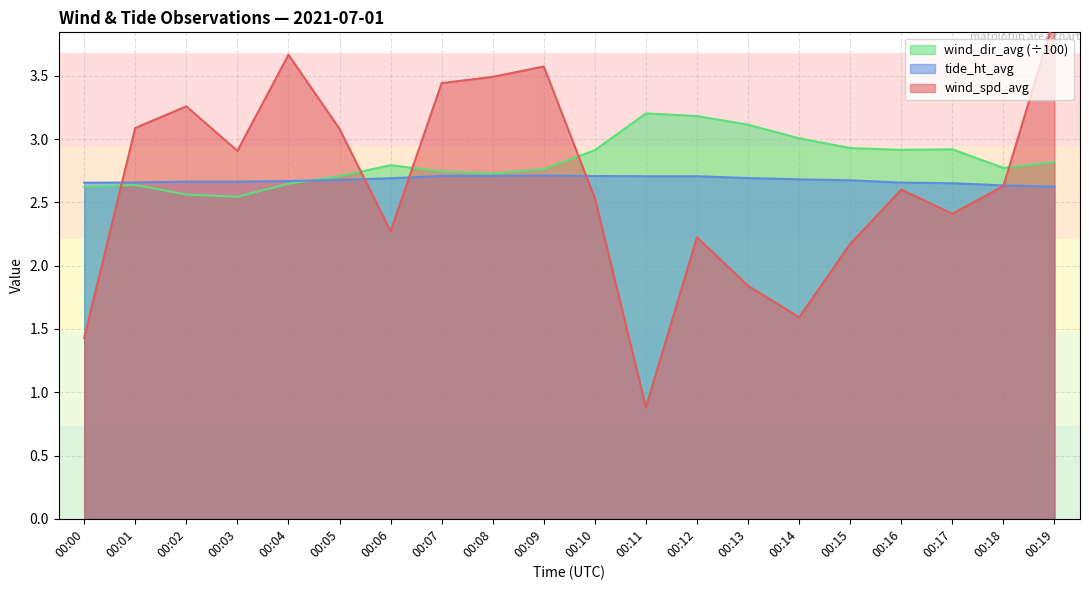

The wind_spd_avg series shows 3.6 at 00:09. True or false?

True